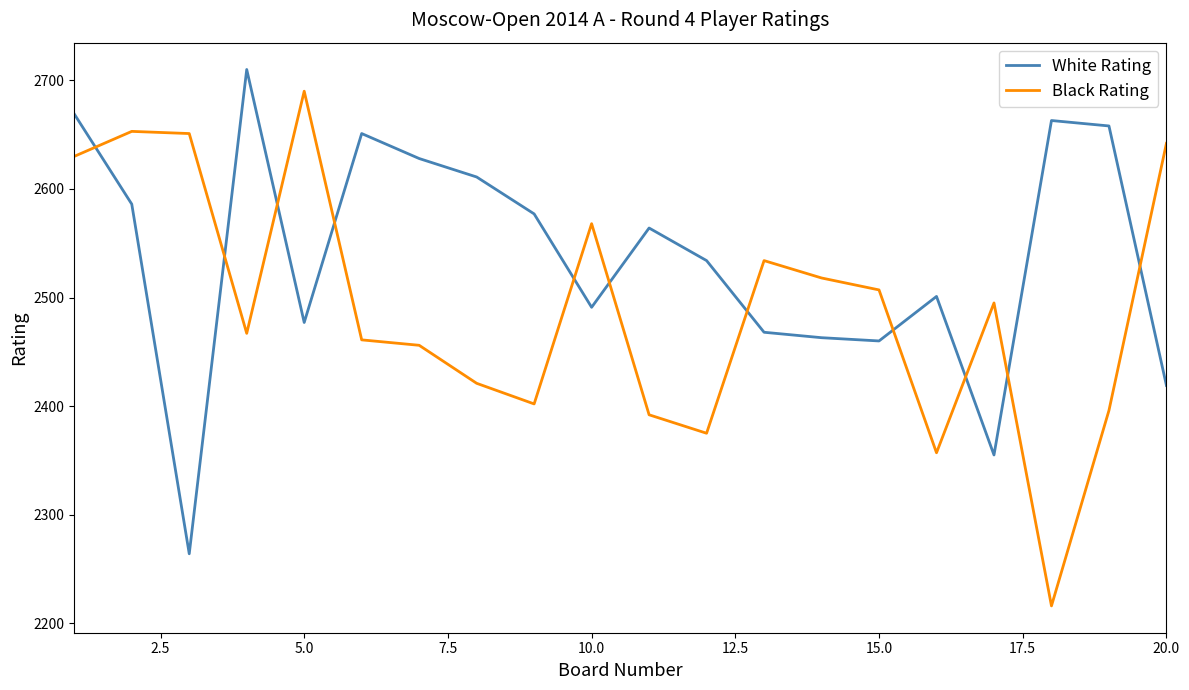

What is the highest value of the Black Rating series?

2690